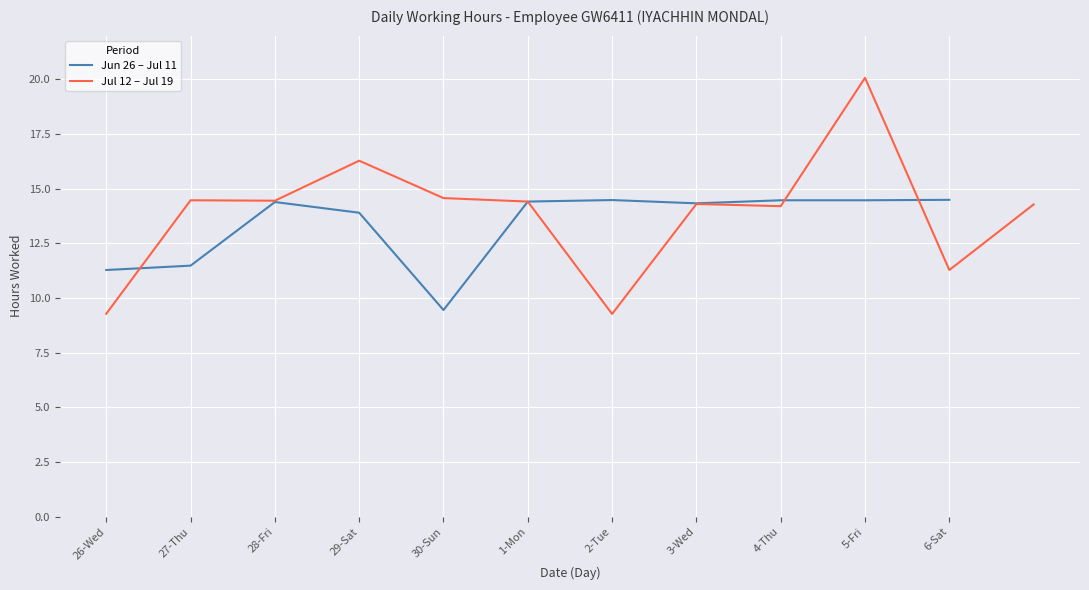

Where is Jun 26 – Jul 11 nearest to the value 11?

26-Wed